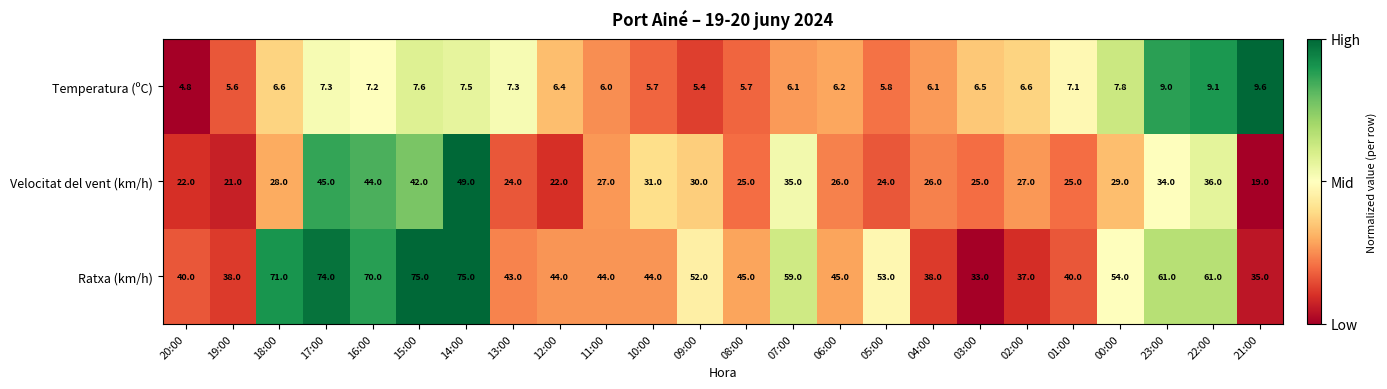

Which series changed the most between 12:00 and 06:00?

Velocitat del vent (km/h)